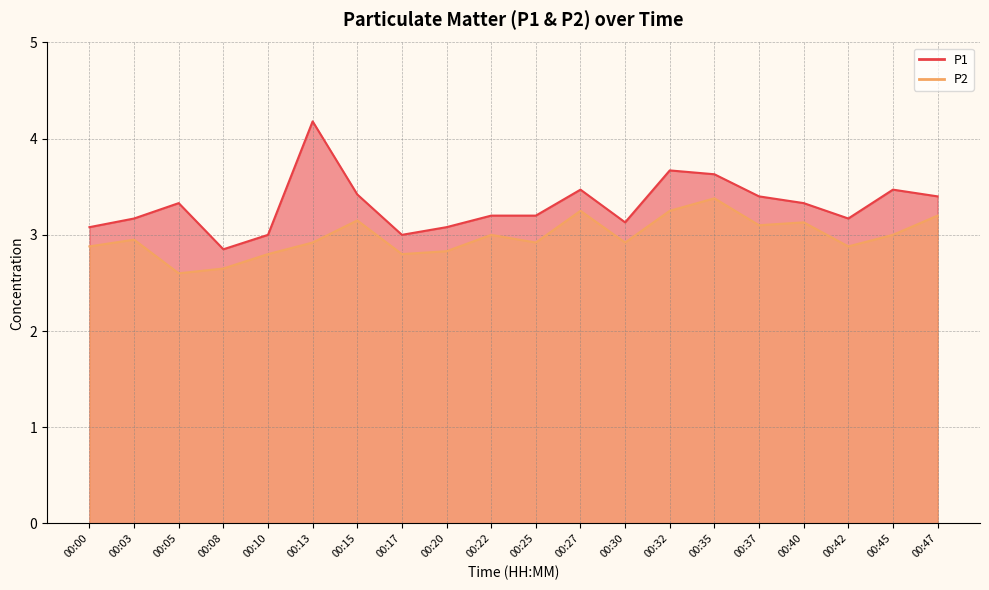

What is the average value of the P2 series?

3.0